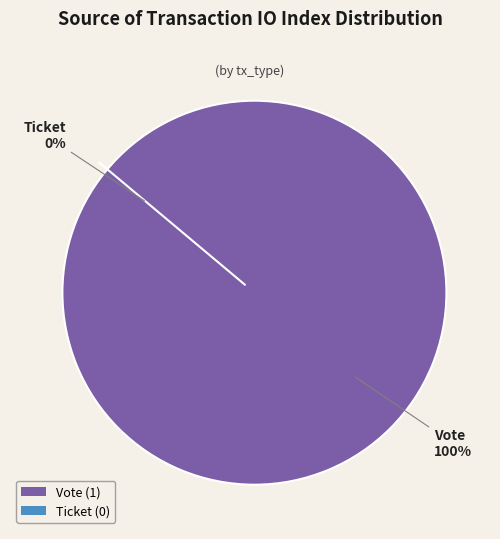

Do Vote and Ticket together represent more than half of the pie?

Yes